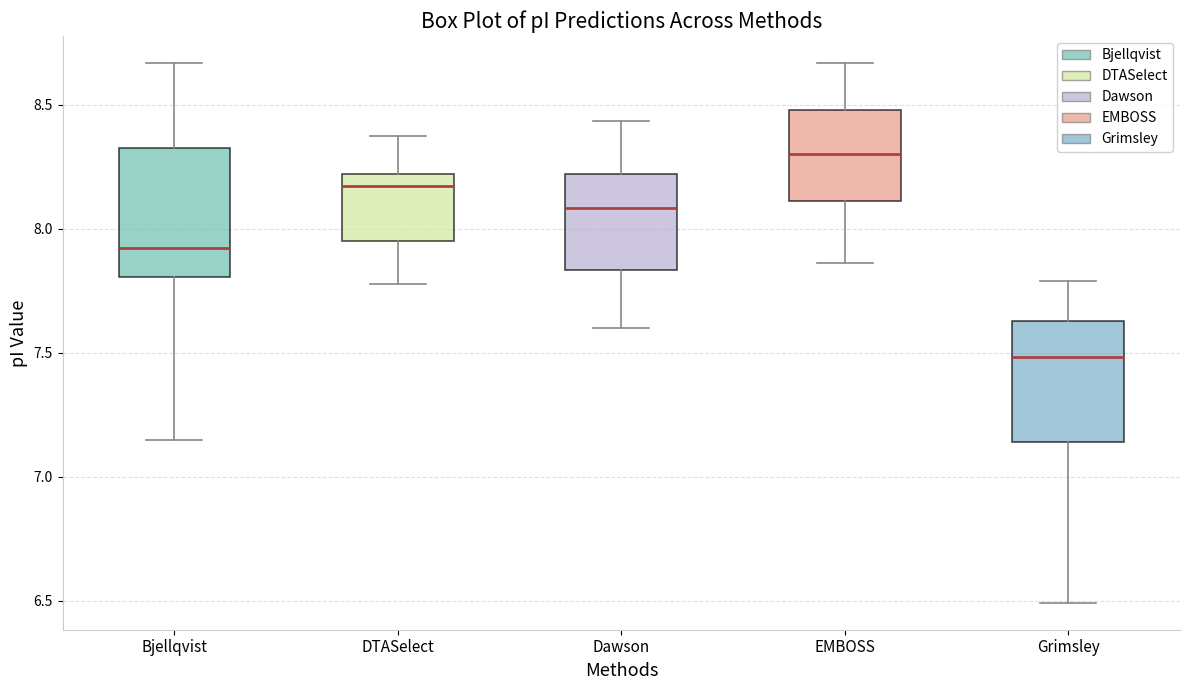

Which box's median line is the highest?

EMBOSS